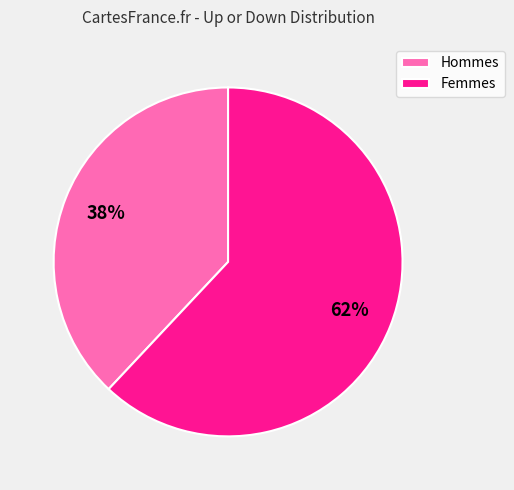

Between Femmes and Hommes, which is larger?

Femmes